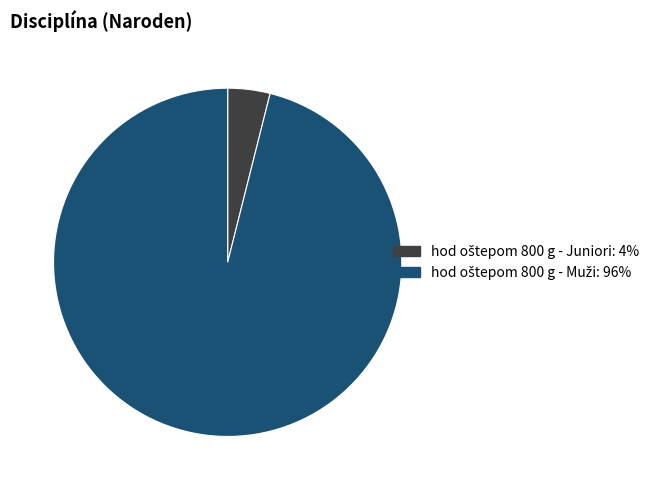

Does any single category account for the majority?

Yes